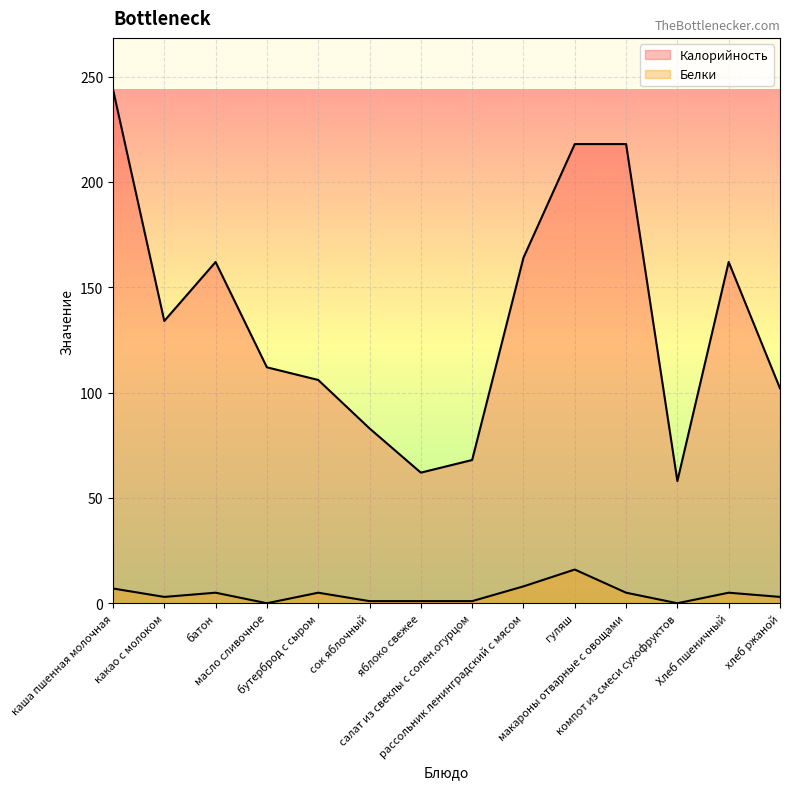

Count the number of categories in the chart.

14